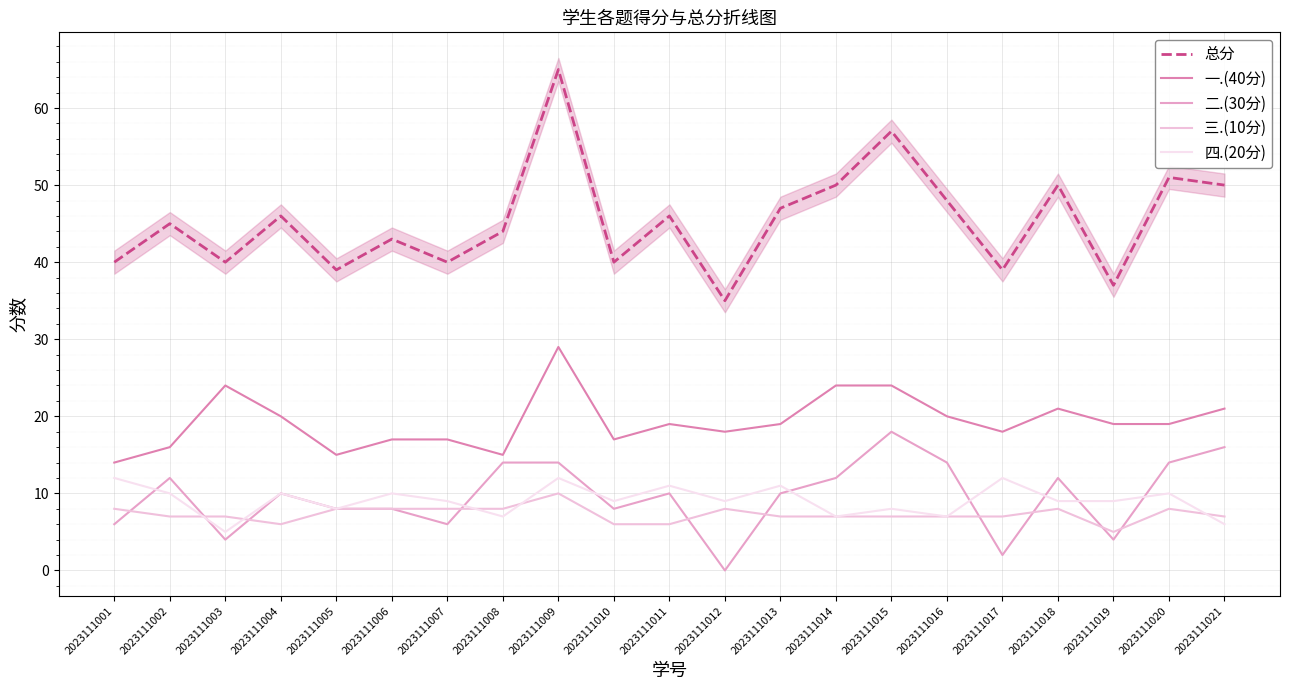

Rank the categories by 二.(30分) value from lowest to highest.

2023111012, 2023111017, 2023111003, 2023111019, 2023111001, 2023111007, 2023111005, 2023111006, 2023111010, 2023111004, 2023111011, 2023111013, 2023111002, 2023111014, 2023111018, 2023111008, 2023111009, 2023111016, 2023111020, 2023111021, 2023111015